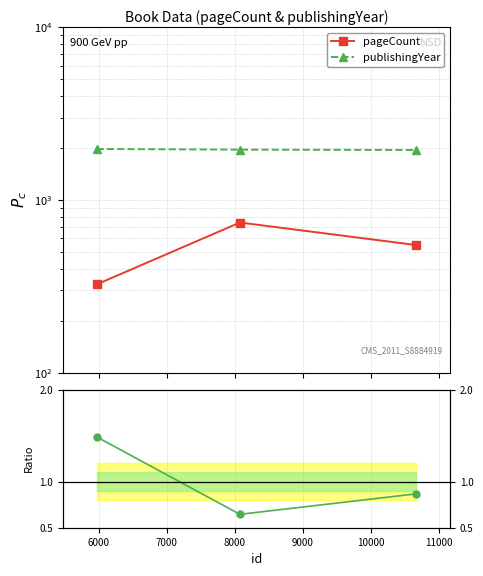

At how many categories does at least one series exceed 363?

3